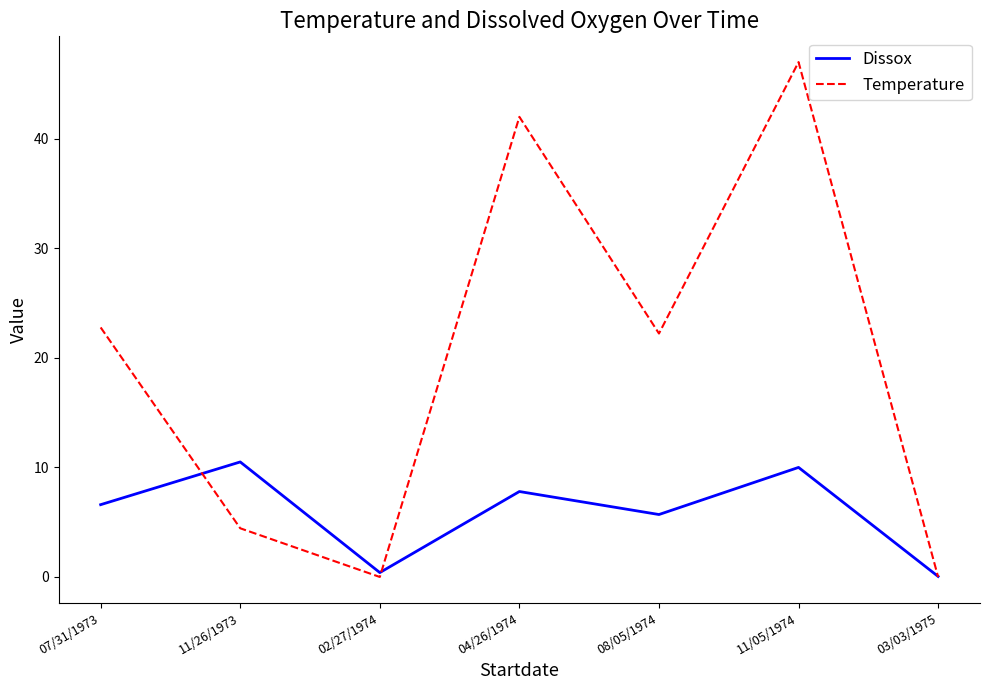

True or false: Dissox has more than 1 interior local peaks.

True